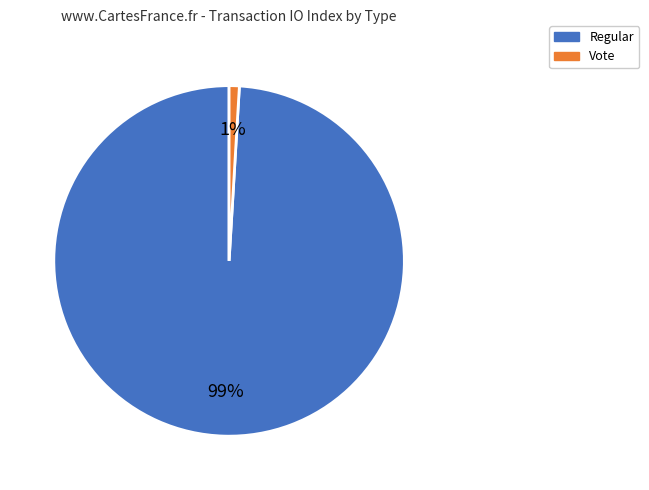

To the nearest percent, what is the average slice percentage?

50%